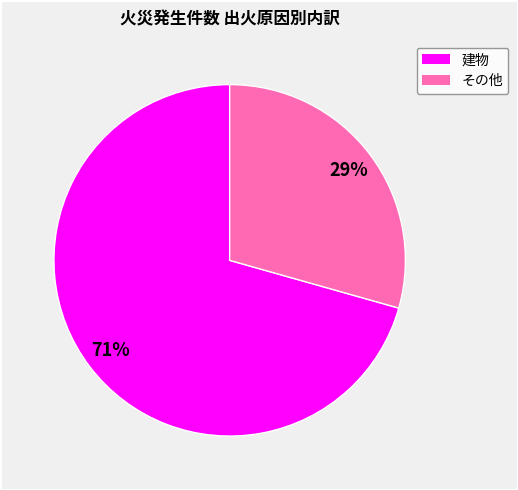

Approximately how many times larger is the value at その他 compared to 建物?

0.4